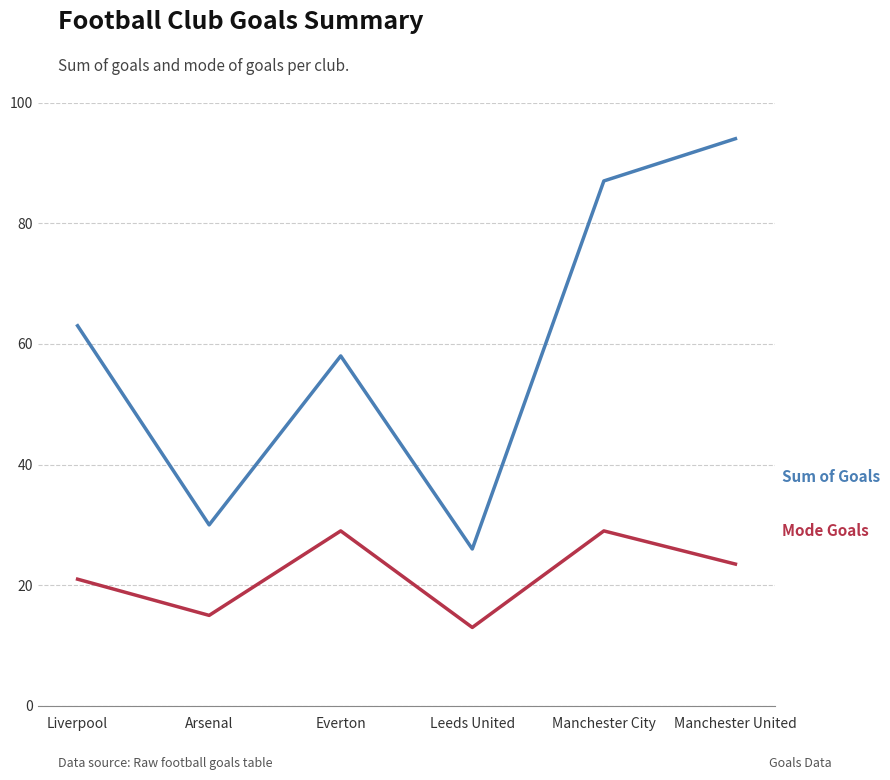

What is the spread (max minus min) of values at Arsenal?

15.0